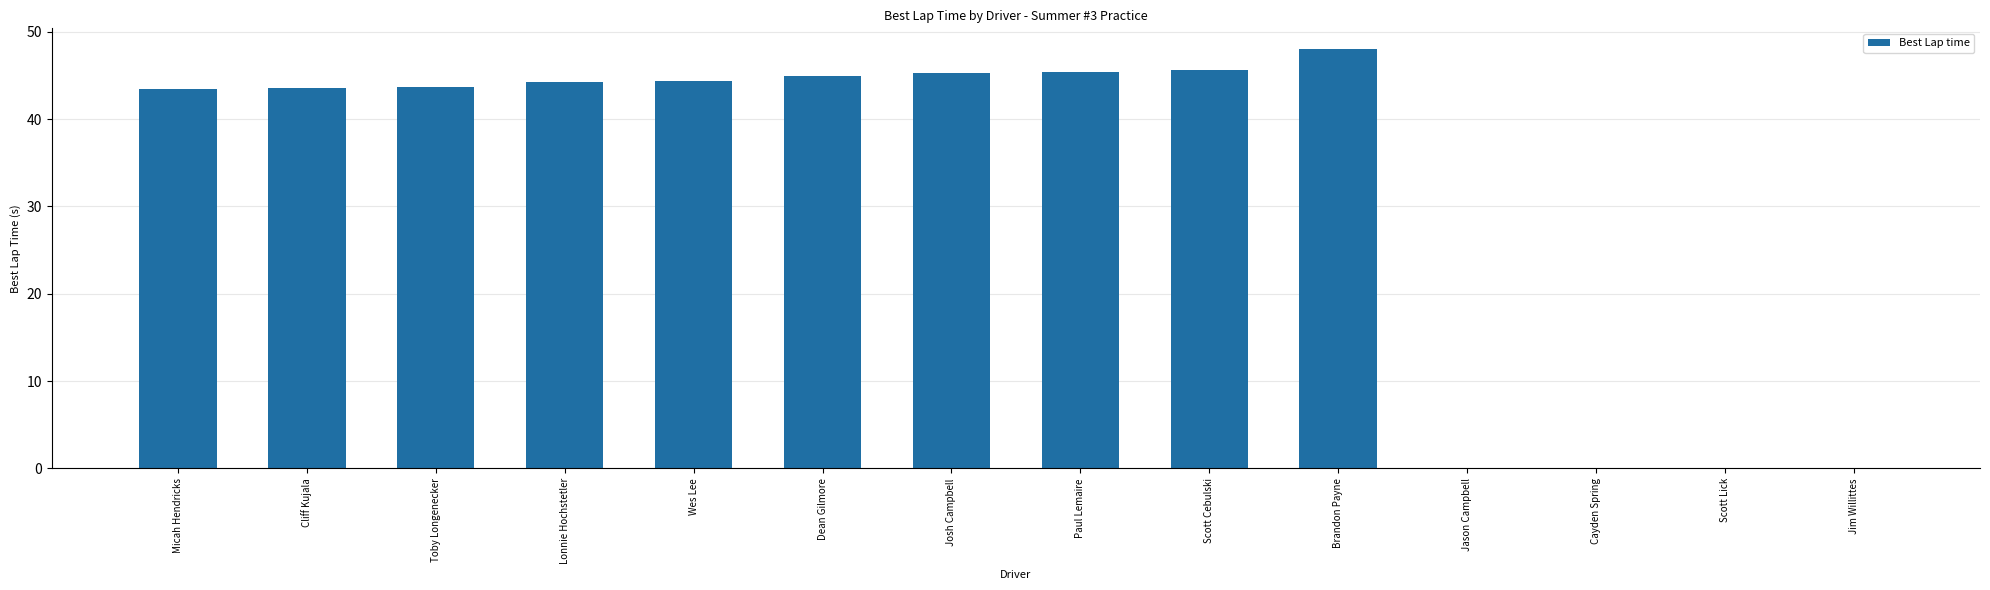

What is the sum of all values?

448.2